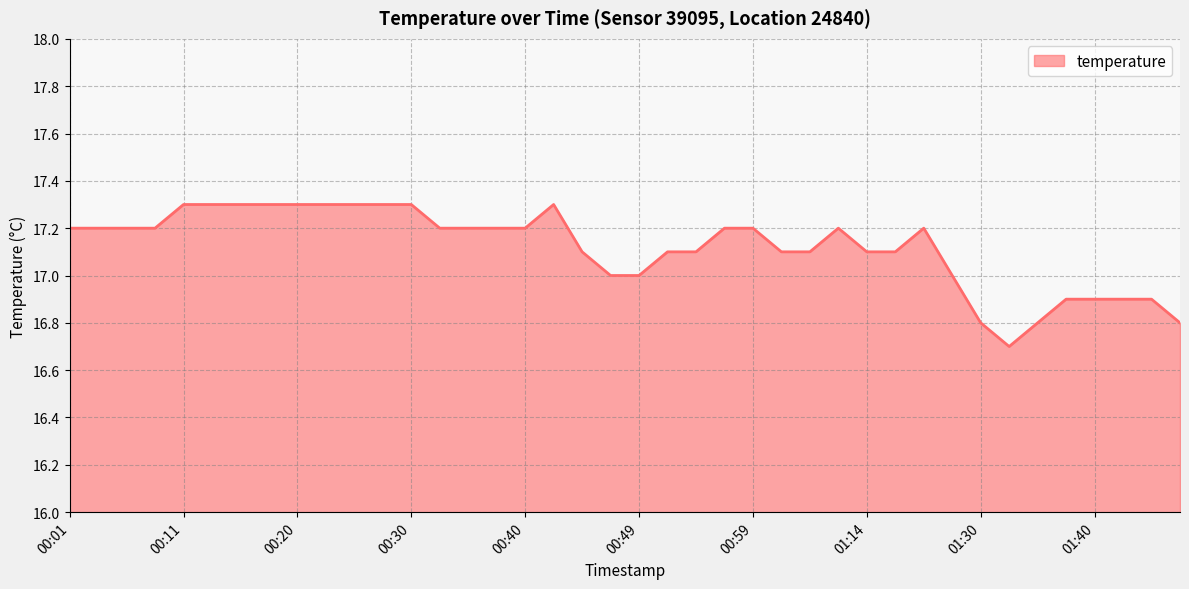

What is the difference between the maximum and minimum values?

0.6